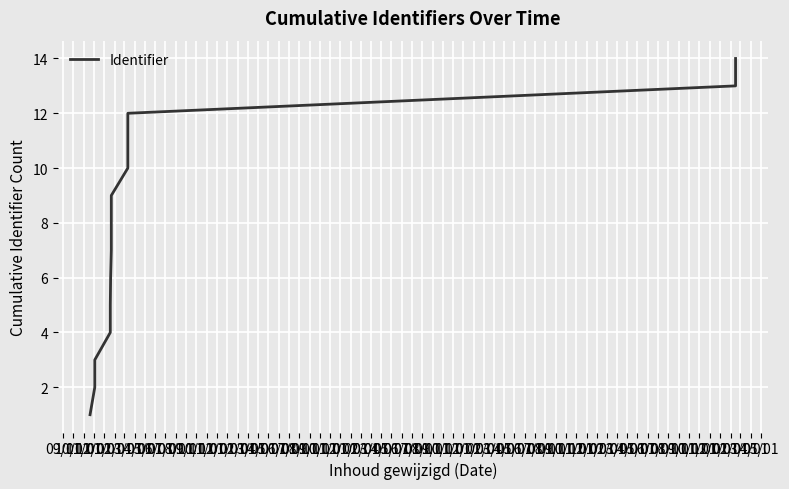

Which category has the lowest value across all series?

09/01